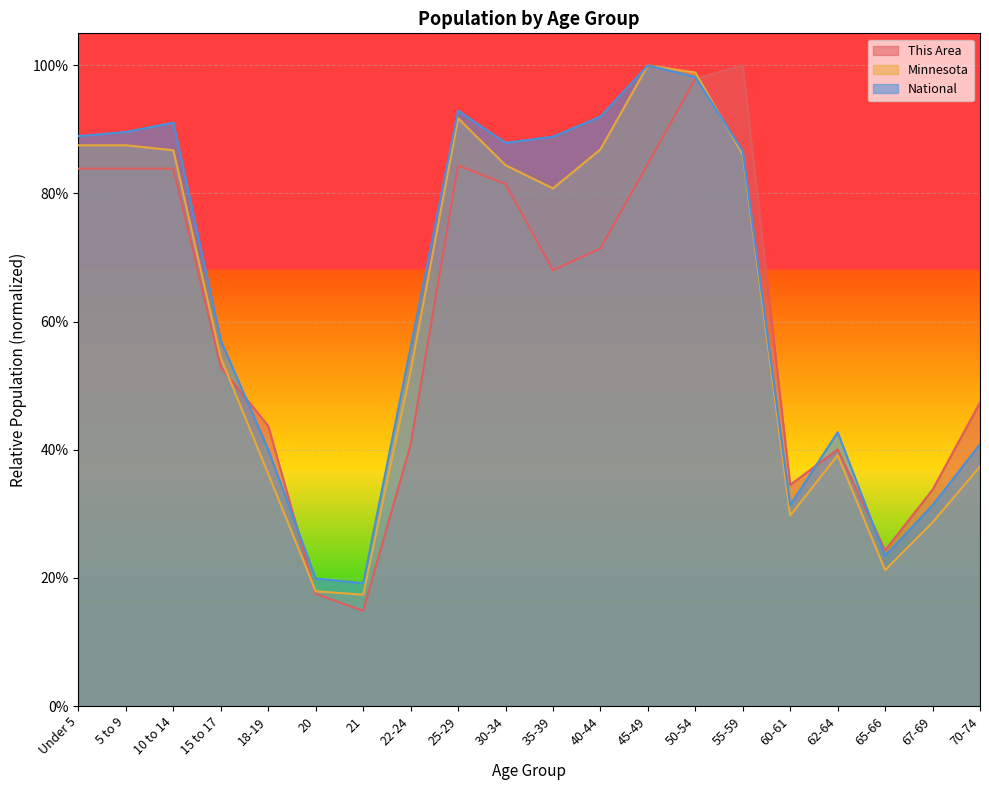

What is the sum of the Minnesota values at 35-39 and 30-34?

1.7